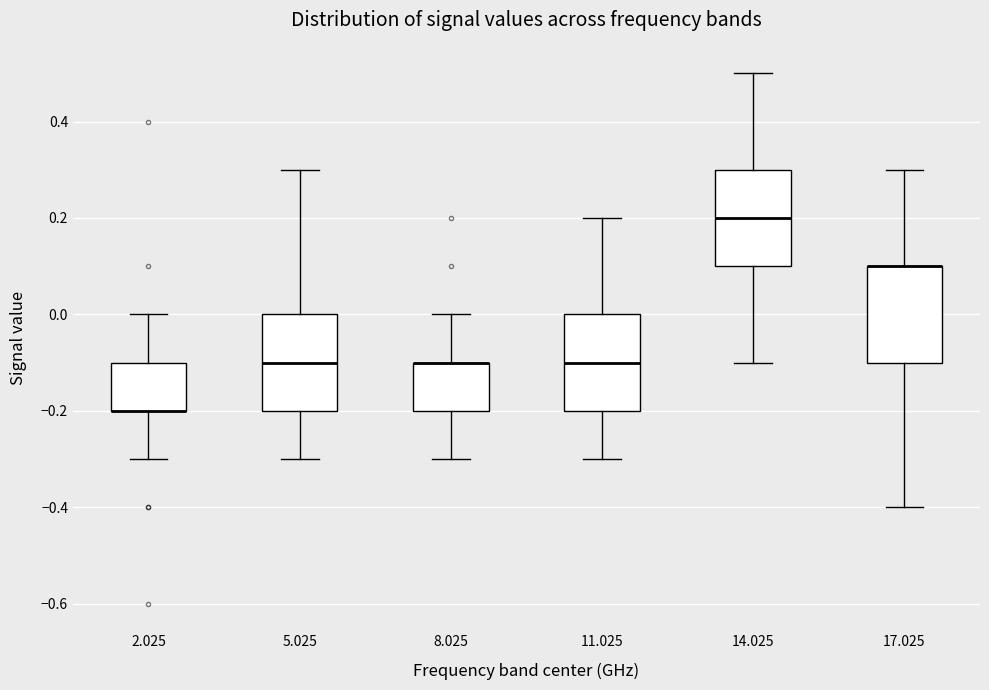

Reading left to right, transcribe this box plot: for each box, give where its median line is, the range the box spans, and where its two whiskers end, as read against the y-axis. The values are not printed on the chart, so give them approximately, as read against the axis.

2.025: median -0.2 (drawn on the box's lower edge), box -0.2 to -0.1, whiskers -0.3 to 0.0
5.025: median -0.1, box -0.2 to 0.0, whiskers -0.3 to 0.3
8.025: median -0.1 (drawn on the box's upper edge), box -0.2 to -0.1, whiskers -0.3 to 0.0
11.025: median -0.1, box -0.2 to 0.0, whiskers -0.3 to 0.2
14.025: median 0.2, box 0.1 to 0.3, whiskers -0.1 to 0.5
17.025: median 0.1 (drawn on the box's upper edge), box -0.1 to 0.1, whiskers -0.4 to 0.3